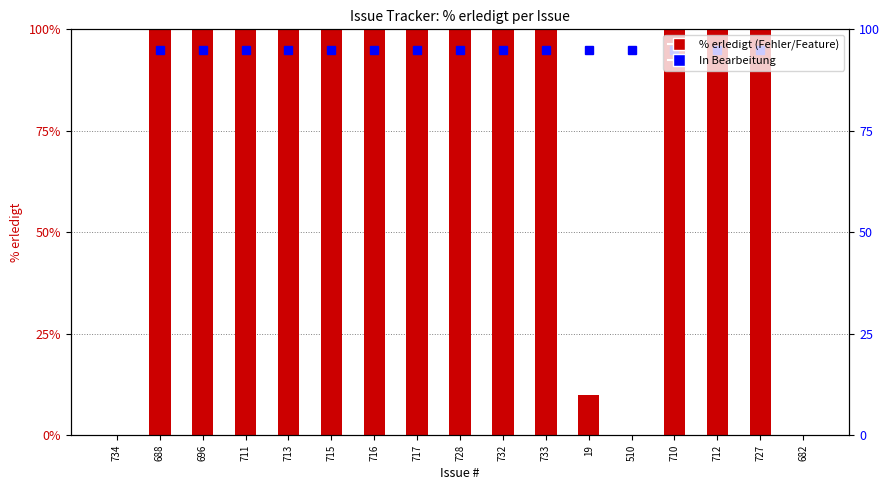

Which series has the largest range (max minus min)?

Fehler (Bug)